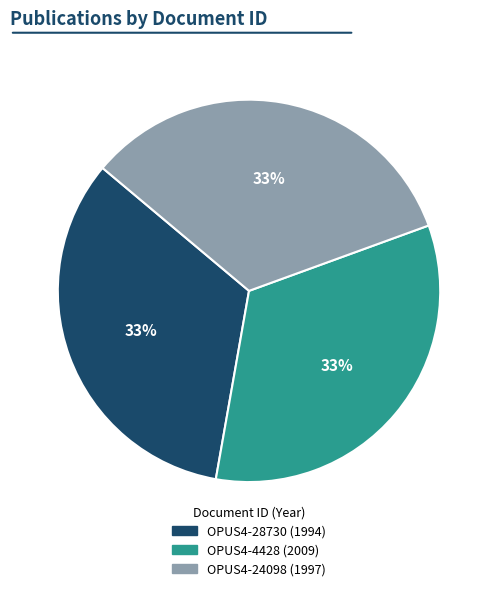

What percentage is the OPUS4-28730 slice, to the nearest percent?

33%